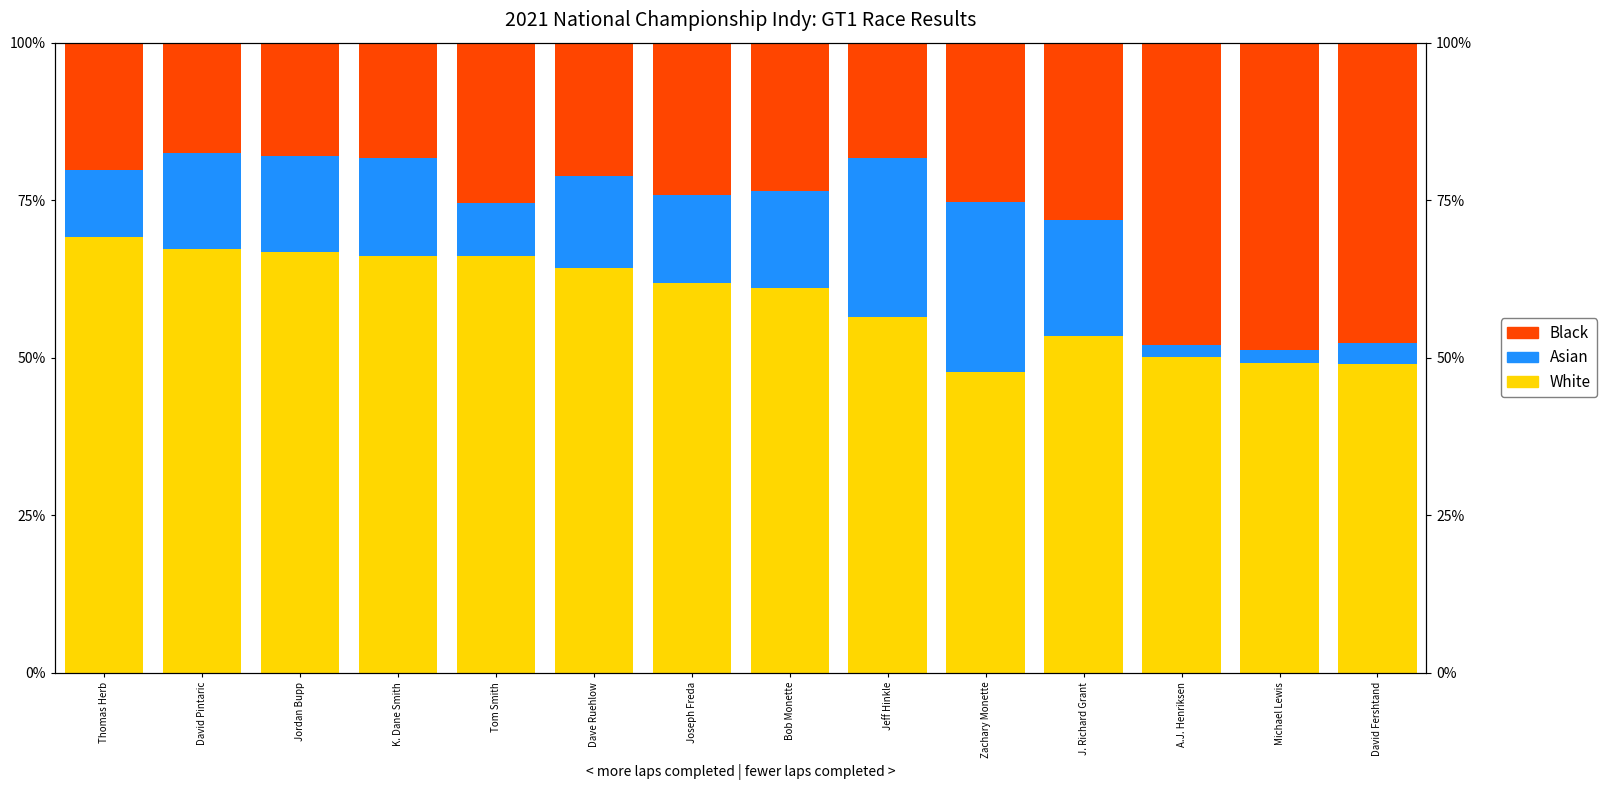

Reading left to right, list all the values displayed in this chart.

White: 69.2	67.2	66.8	66.2	66.2	64.2	61.8	61.1	56.5	47.7	53.4	50.0	49.1	49.0
Asian: 10.5	15.2	15.2	15.6	8.3	14.6	14.1	15.4	25.2	27.1	18.5	2.0	2.1	3.3
Black: 20.3	17.6	17.9	18.2	25.5	21.1	24.1	23.6	18.3	25.3	28.2	48.0	48.8	47.7